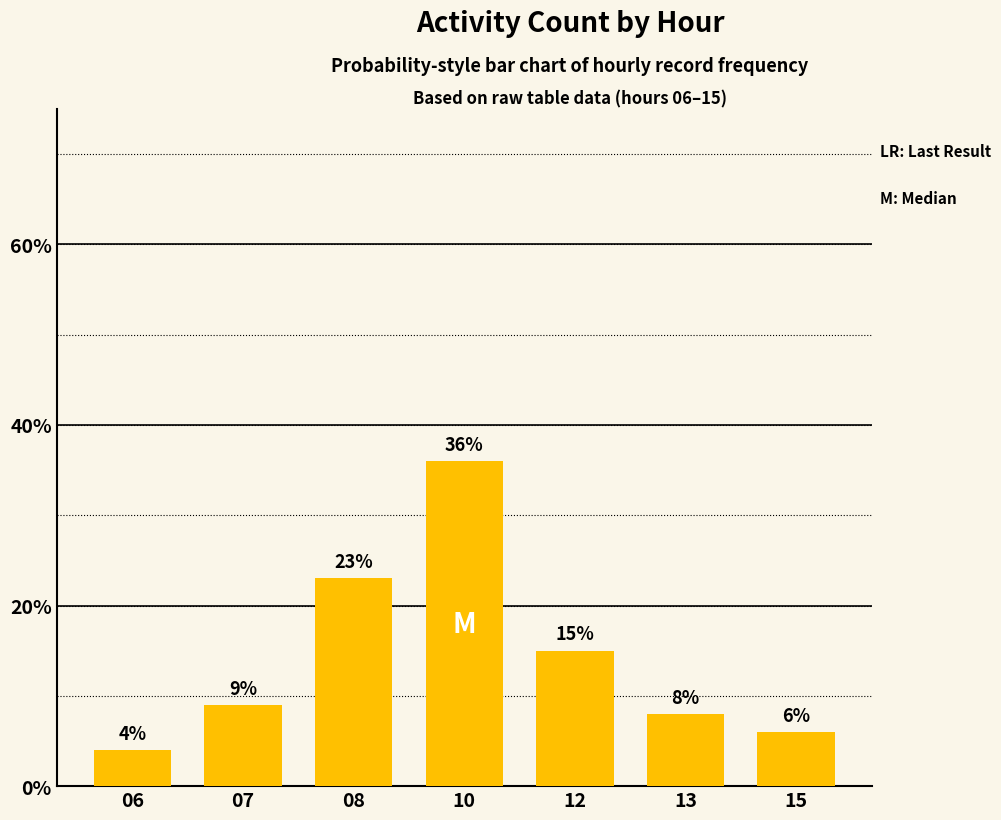

At which label is the value closest to 20?

08